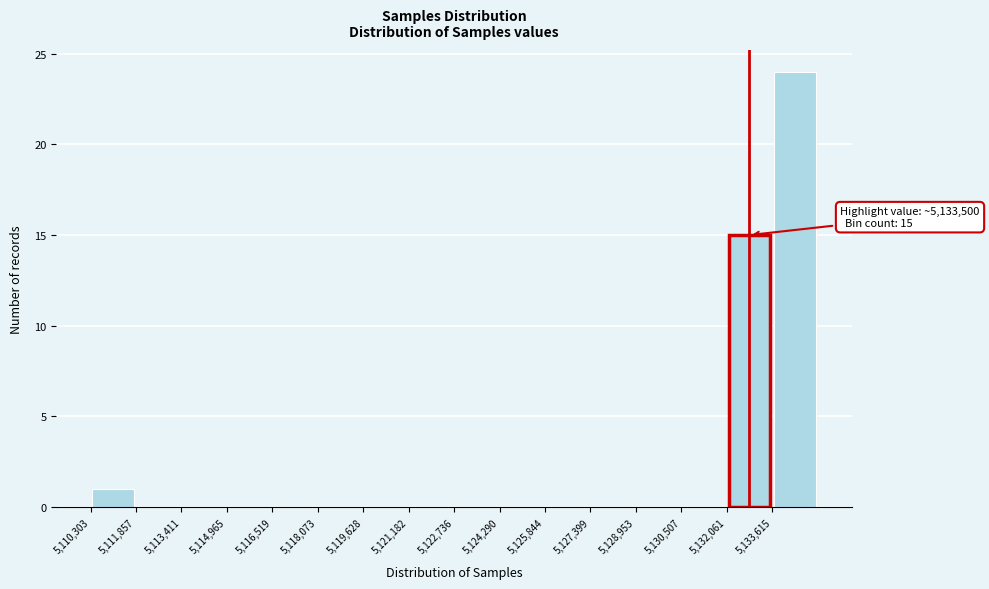

Over which range of the x-axis is the bar tallest?

5133600 to 5135200